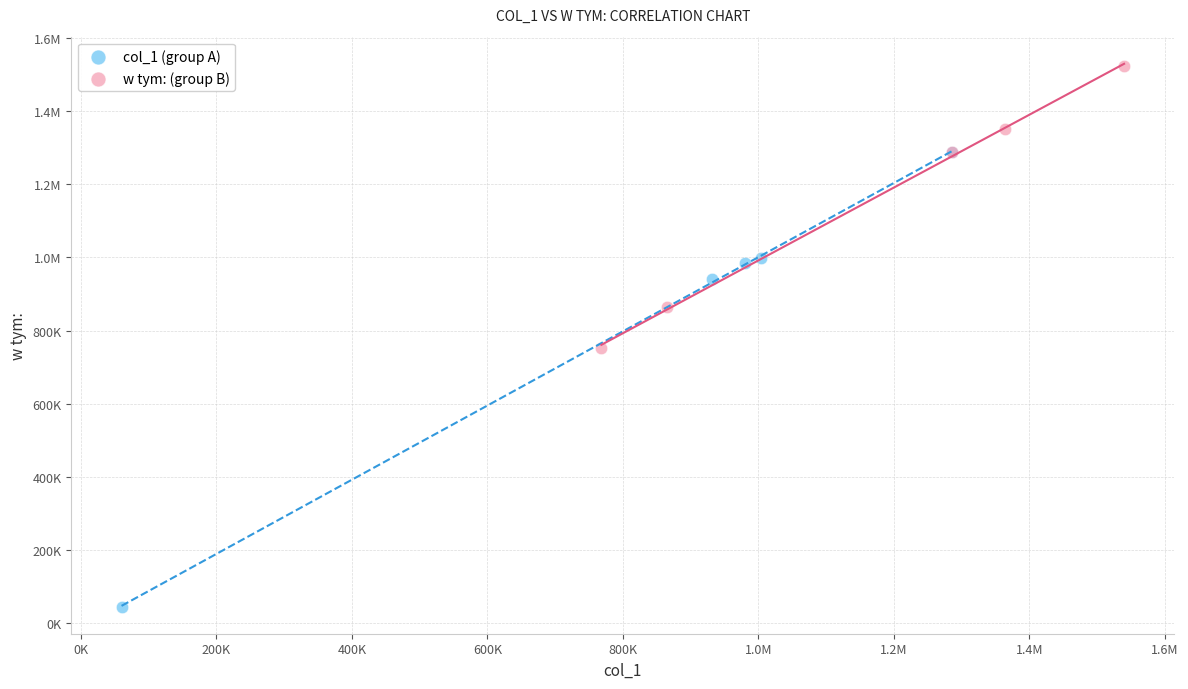

What are all the series names shown in the legend?

col_1 (group A), w tym: (group B)